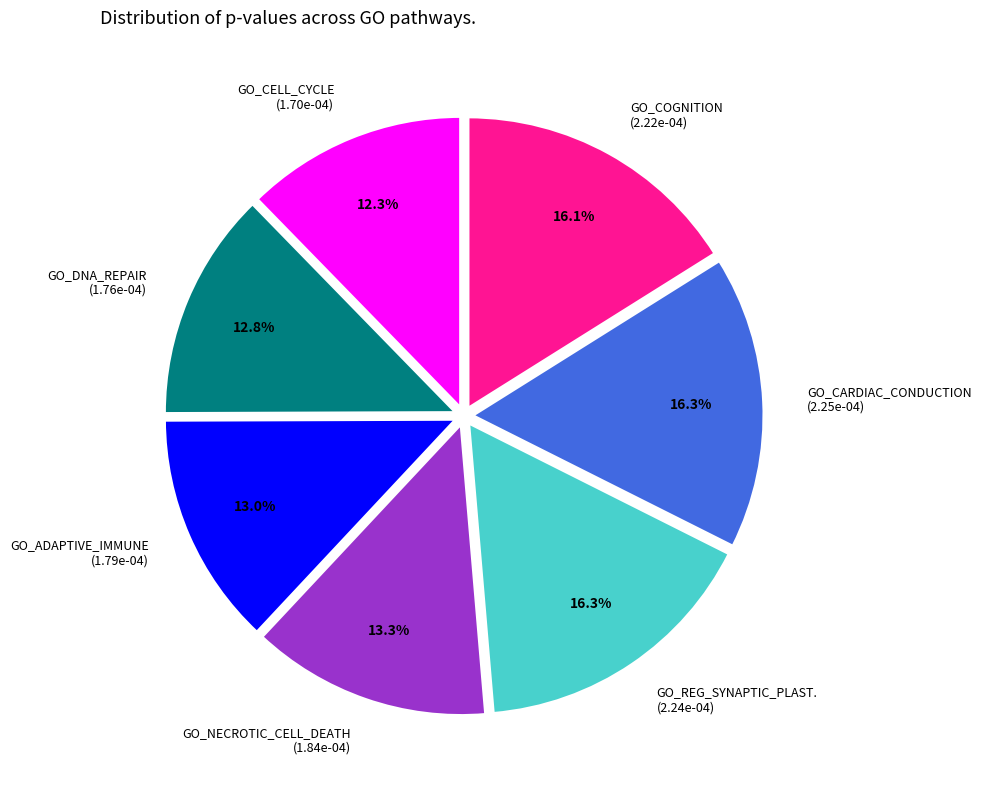

Between GO_CARDIAC_CONDUCTION (2.25e-04) and GO_DNA_REPAIR (1.76e-04), which is larger?

GO_CARDIAC_CONDUCTION (2.25e-04)